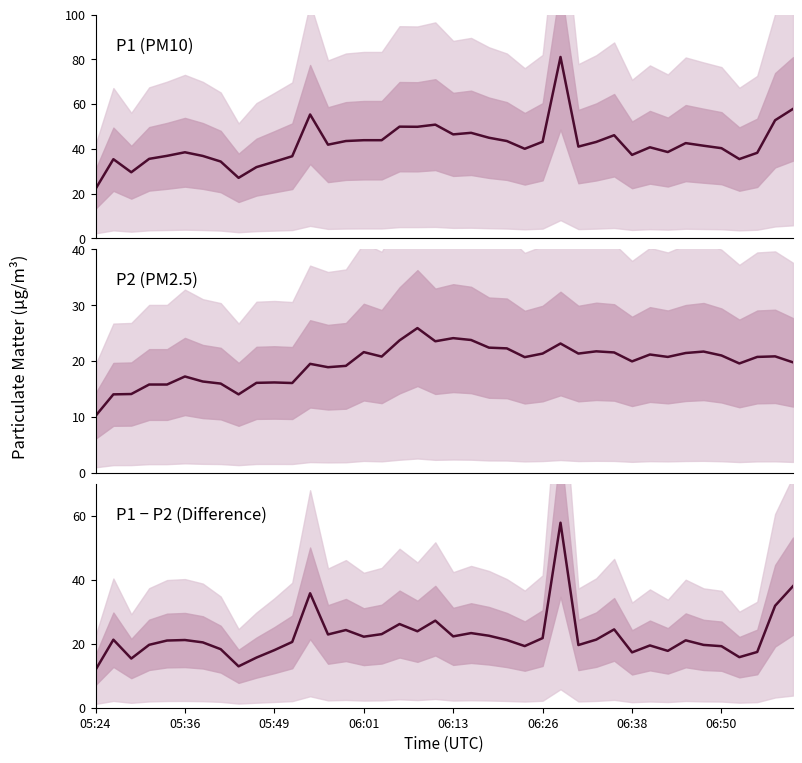

Is this an area chart (filled region under the line)?

No